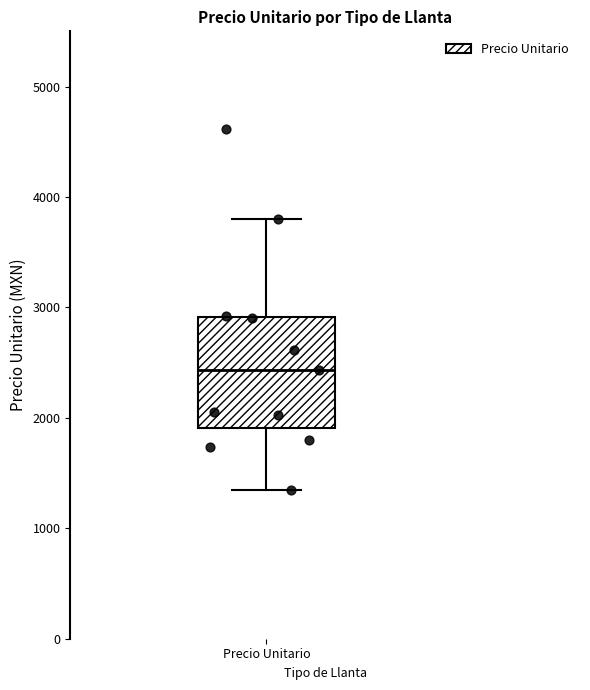

Where is the lower edge of the box for Precio Unitario on the y-axis? The values are not printed on the chart, so give them approximately, as read against the axis.

1900